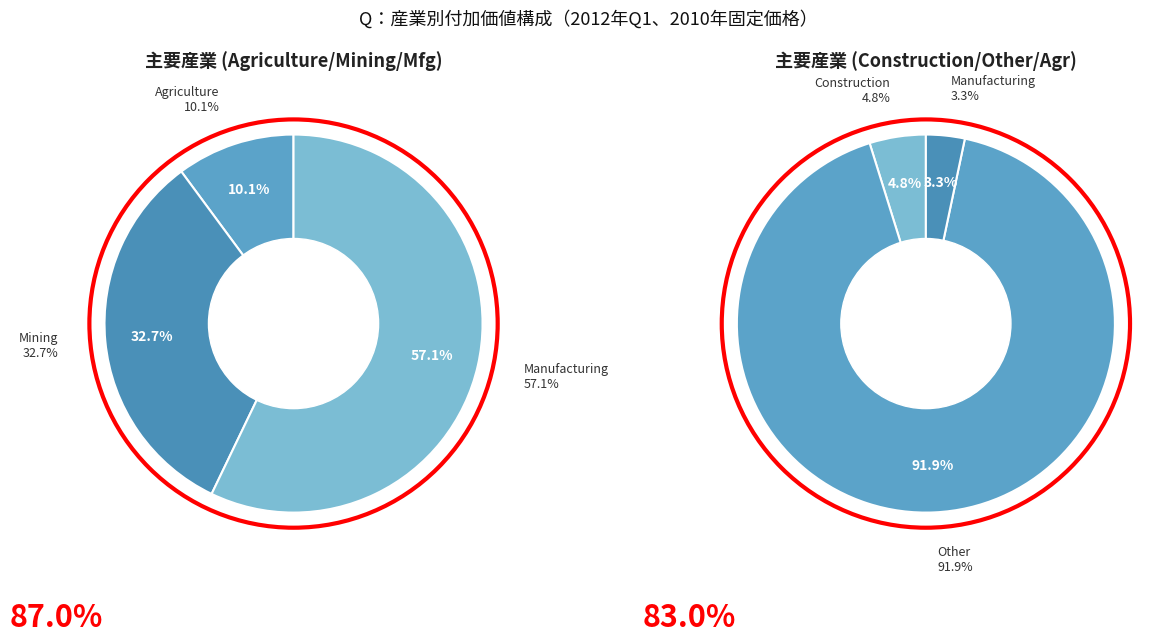

The Agriculture slice represents 12% of the pie. True or false?

False